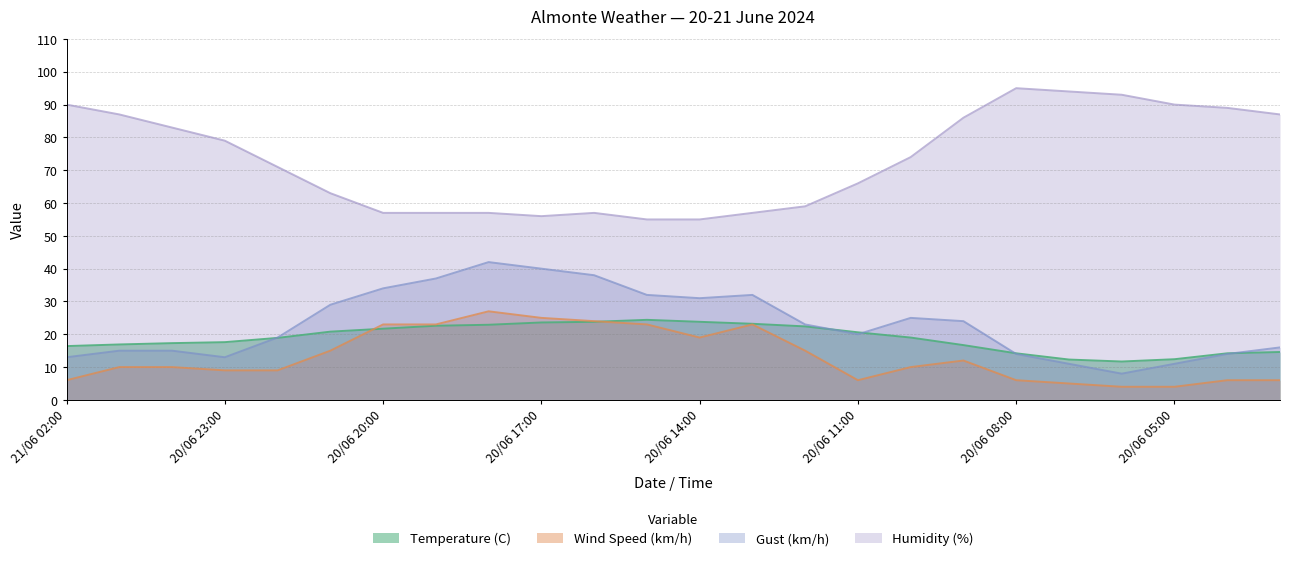

Reading right to left, what are all the values shown in this chart?

Temperature (C): 20/06 03:00=14.6	20/06 04:00=14.2	20/06 05:00=12.4	20/06 06:00=11.7	20/06 07:00=12.3	20/06 08:00=14.2	20/06 09:00=16.7	20/06 10:00=19.0	20/06 11:00=20.6	20/06 12:00=22.4	20/06 13:00=23.2	20/06 14:00=23.8	20/06 15:00=24.4	20/06 16:00=23.8	20/06 17:00=23.6	20/06 18:00=22.9	20/06 19:00=22.6	20/06 20:00=21.7	20/06 21:00=20.8	20/06 22:00=18.9	20/06 23:00=17.6	21/06 00:00=17.3	21/06 01:00=16.9	21/06 02:00=16.4
Wind Speed (km/h): 20/06 03:00=6.0	20/06 04:00=6.0	20/06 05:00=4.0	20/06 06:00=4.0	20/06 07:00=5.0	20/06 08:00=6.0	20/06 09:00=12.0	20/06 10:00=10.0	20/06 11:00=6.0	20/06 12:00=15.0	20/06 13:00=23.0	20/06 14:00=19.0	20/06 15:00=23.0	20/06 16:00=24.0	20/06 17:00=25.0	20/06 18:00=27.0	20/06 19:00=23.0	20/06 20:00=23.0	20/06 21:00=15.0	20/06 22:00=9.0	20/06 23:00=9.0	21/06 00:00=10.0	21/06 01:00=10.0	21/06 02:00=6.0
Gust (km/h): 20/06 03:00=16.0	20/06 04:00=14.0	20/06 05:00=11.0	20/06 06:00=8.0	20/06 07:00=11.0	20/06 08:00=14.0	20/06 09:00=24.0	20/06 10:00=25.0	20/06 11:00=20.0	20/06 12:00=23.0	20/06 13:00=32.0	20/06 14:00=31.0	20/06 15:00=32.0	20/06 16:00=38.0	20/06 17:00=40.0	20/06 18:00=42.0	20/06 19:00=37.0	20/06 20:00=34.0	20/06 21:00=29.0	20/06 22:00=19.0	20/06 23:00=13.0	21/06 00:00=15.0	21/06 01:00=15.0	21/06 02:00=13.0
Humidity (%): 20/06 03:00=87.0	20/06 04:00=89.0	20/06 05:00=90.0	20/06 06:00=93.0	20/06 07:00=94.0	20/06 08:00=95.0	20/06 09:00=86.0	20/06 10:00=74.0	20/06 11:00=66.0	20/06 12:00=59.0	20/06 13:00=57.0	20/06 14:00=55.0	20/06 15:00=55.0	20/06 16:00=57.0	20/06 17:00=56.0	20/06 18:00=57.0	20/06 19:00=57.0	20/06 20:00=57.0	20/06 21:00=63.0	20/06 22:00=71.0	20/06 23:00=79.0	21/06 00:00=83.0	21/06 01:00=87.0	21/06 02:00=90.0